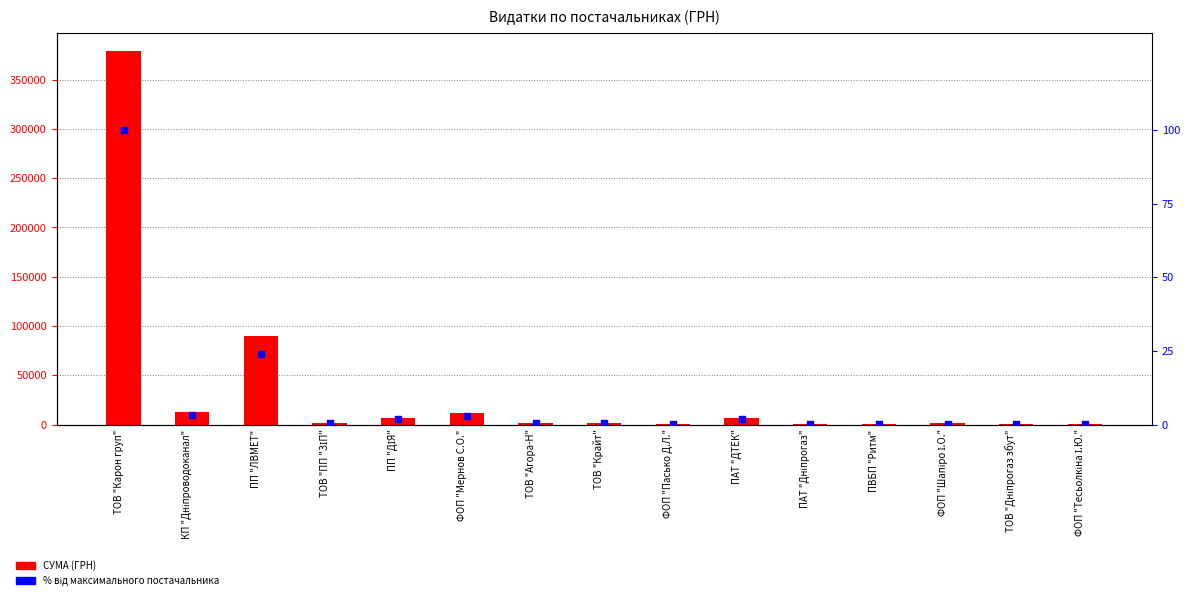

At which category is the sum across all series the highest?

ТОВ "Карон груп"